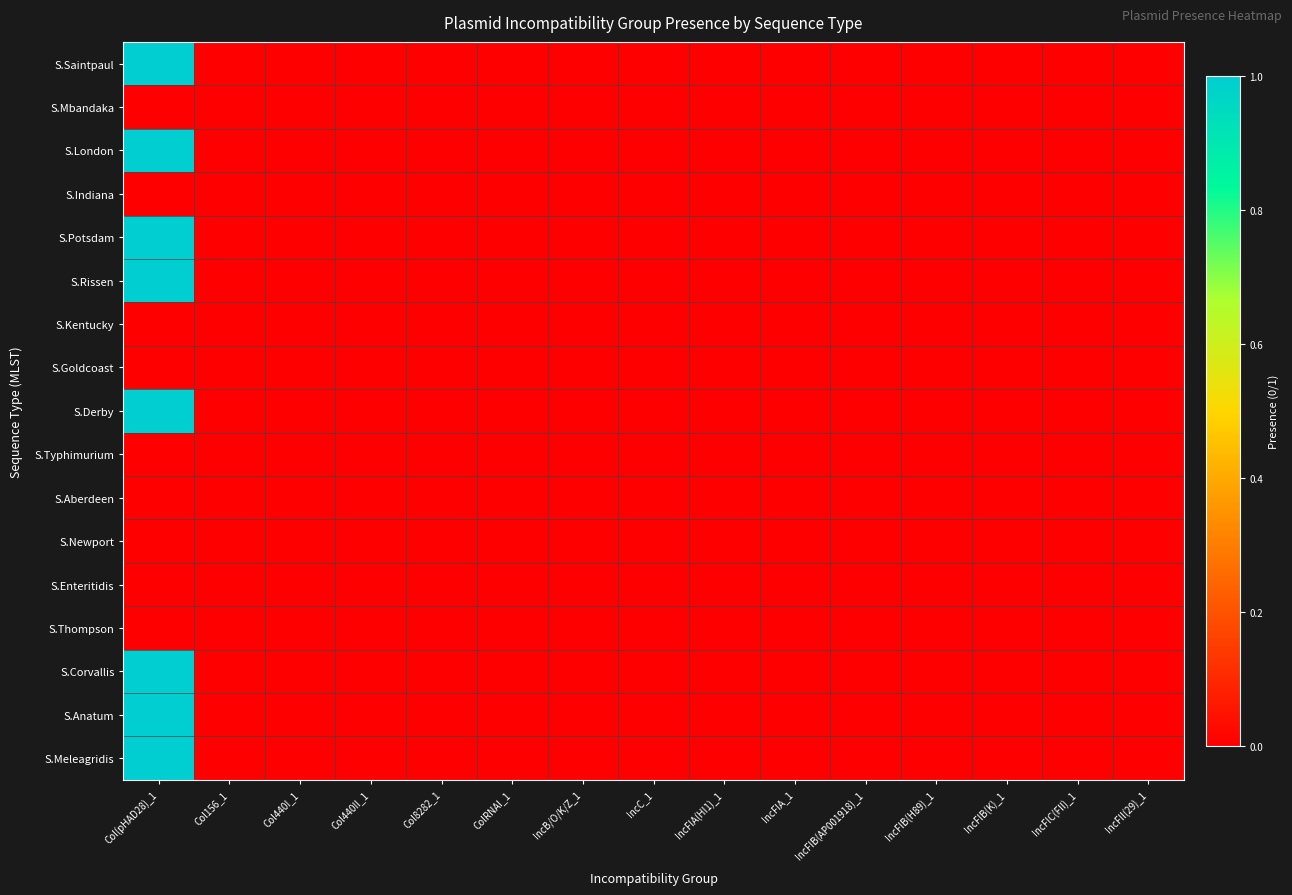

Reading left to right, transcribe all the data shown in this chart.

S.Saintpaul: Col(pHAD28)_1=1	Col156_1=0	Col440I_1=0	Col440II_1=0	Col8282_1=0	ColRNAI_1=0	IncB/O/K/Z_1=0	IncC_1=0	IncFIA(HI1)_1=0	IncFIA_1=0	IncFIB(AP001918)_1=0	IncFIB(H89)_1=0	IncFIB(K)_1=0	IncFIC(FII)_1=0	IncFII(29)_1=0
S.Mbandaka: Col(pHAD28)_1=0	Col156_1=0	Col440I_1=0	Col440II_1=0	Col8282_1=0	ColRNAI_1=0	IncB/O/K/Z_1=0	IncC_1=0	IncFIA(HI1)_1=0	IncFIA_1=0	IncFIB(AP001918)_1=0	IncFIB(H89)_1=0	IncFIB(K)_1=0	IncFIC(FII)_1=0	IncFII(29)_1=0
S.London: Col(pHAD28)_1=1	Col156_1=0	Col440I_1=0	Col440II_1=0	Col8282_1=0	ColRNAI_1=0	IncB/O/K/Z_1=0	IncC_1=0	IncFIA(HI1)_1=0	IncFIA_1=0	IncFIB(AP001918)_1=0	IncFIB(H89)_1=0	IncFIB(K)_1=0	IncFIC(FII)_1=0	IncFII(29)_1=0
S.Indiana: Col(pHAD28)_1=0	Col156_1=0	Col440I_1=0	Col440II_1=0	Col8282_1=0	ColRNAI_1=0	IncB/O/K/Z_1=0	IncC_1=0	IncFIA(HI1)_1=0	IncFIA_1=0	IncFIB(AP001918)_1=0	IncFIB(H89)_1=0	IncFIB(K)_1=0	IncFIC(FII)_1=0	IncFII(29)_1=0
S.Potsdam: Col(pHAD28)_1=1	Col156_1=0	Col440I_1=0	Col440II_1=0	Col8282_1=0	ColRNAI_1=0	IncB/O/K/Z_1=0	IncC_1=0	IncFIA(HI1)_1=0	IncFIA_1=0	IncFIB(AP001918)_1=0	IncFIB(H89)_1=0	IncFIB(K)_1=0	IncFIC(FII)_1=0	IncFII(29)_1=0
S.Rissen: Col(pHAD28)_1=1	Col156_1=0	Col440I_1=0	Col440II_1=0	Col8282_1=0	ColRNAI_1=0	IncB/O/K/Z_1=0	IncC_1=0	IncFIA(HI1)_1=0	IncFIA_1=0	IncFIB(AP001918)_1=0	IncFIB(H89)_1=0	IncFIB(K)_1=0	IncFIC(FII)_1=0	IncFII(29)_1=0
S.Kentucky: Col(pHAD28)_1=0	Col156_1=0	Col440I_1=0	Col440II_1=0	Col8282_1=0	ColRNAI_1=0	IncB/O/K/Z_1=0	IncC_1=0	IncFIA(HI1)_1=0	IncFIA_1=0	IncFIB(AP001918)_1=0	IncFIB(H89)_1=0	IncFIB(K)_1=0	IncFIC(FII)_1=0	IncFII(29)_1=0
S.Goldcoast: Col(pHAD28)_1=0	Col156_1=0	Col440I_1=0	Col440II_1=0	Col8282_1=0	ColRNAI_1=0	IncB/O/K/Z_1=0	IncC_1=0	IncFIA(HI1)_1=0	IncFIA_1=0	IncFIB(AP001918)_1=0	IncFIB(H89)_1=0	IncFIB(K)_1=0	IncFIC(FII)_1=0	IncFII(29)_1=0
S.Derby: Col(pHAD28)_1=1	Col156_1=0	Col440I_1=0	Col440II_1=0	Col8282_1=0	ColRNAI_1=0	IncB/O/K/Z_1=0	IncC_1=0	IncFIA(HI1)_1=0	IncFIA_1=0	IncFIB(AP001918)_1=0	IncFIB(H89)_1=0	IncFIB(K)_1=0	IncFIC(FII)_1=0	IncFII(29)_1=0
S.Typhimurium: Col(pHAD28)_1=0	Col156_1=0	Col440I_1=0	Col440II_1=0	Col8282_1=0	ColRNAI_1=0	IncB/O/K/Z_1=0	IncC_1=0	IncFIA(HI1)_1=0	IncFIA_1=0	IncFIB(AP001918)_1=0	IncFIB(H89)_1=0	IncFIB(K)_1=0	IncFIC(FII)_1=0	IncFII(29)_1=0
S.Aberdeen: Col(pHAD28)_1=0	Col156_1=0	Col440I_1=0	Col440II_1=0	Col8282_1=0	ColRNAI_1=0	IncB/O/K/Z_1=0	IncC_1=0	IncFIA(HI1)_1=0	IncFIA_1=0	IncFIB(AP001918)_1=0	IncFIB(H89)_1=0	IncFIB(K)_1=0	IncFIC(FII)_1=0	IncFII(29)_1=0
S.Newport: Col(pHAD28)_1=0	Col156_1=0	Col440I_1=0	Col440II_1=0	Col8282_1=0	ColRNAI_1=0	IncB/O/K/Z_1=0	IncC_1=0	IncFIA(HI1)_1=0	IncFIA_1=0	IncFIB(AP001918)_1=0	IncFIB(H89)_1=0	IncFIB(K)_1=0	IncFIC(FII)_1=0	IncFII(29)_1=0
S.Enteritidis: Col(pHAD28)_1=0	Col156_1=0	Col440I_1=0	Col440II_1=0	Col8282_1=0	ColRNAI_1=0	IncB/O/K/Z_1=0	IncC_1=0	IncFIA(HI1)_1=0	IncFIA_1=0	IncFIB(AP001918)_1=0	IncFIB(H89)_1=0	IncFIB(K)_1=0	IncFIC(FII)_1=0	IncFII(29)_1=0
S.Thompson: Col(pHAD28)_1=0	Col156_1=0	Col440I_1=0	Col440II_1=0	Col8282_1=0	ColRNAI_1=0	IncB/O/K/Z_1=0	IncC_1=0	IncFIA(HI1)_1=0	IncFIA_1=0	IncFIB(AP001918)_1=0	IncFIB(H89)_1=0	IncFIB(K)_1=0	IncFIC(FII)_1=0	IncFII(29)_1=0
S.Corvallis: Col(pHAD28)_1=1	Col156_1=0	Col440I_1=0	Col440II_1=0	Col8282_1=0	ColRNAI_1=0	IncB/O/K/Z_1=0	IncC_1=0	IncFIA(HI1)_1=0	IncFIA_1=0	IncFIB(AP001918)_1=0	IncFIB(H89)_1=0	IncFIB(K)_1=0	IncFIC(FII)_1=0	IncFII(29)_1=0
S.Anatum: Col(pHAD28)_1=1	Col156_1=0	Col440I_1=0	Col440II_1=0	Col8282_1=0	ColRNAI_1=0	IncB/O/K/Z_1=0	IncC_1=0	IncFIA(HI1)_1=0	IncFIA_1=0	IncFIB(AP001918)_1=0	IncFIB(H89)_1=0	IncFIB(K)_1=0	IncFIC(FII)_1=0	IncFII(29)_1=0
S.Meleagridis: Col(pHAD28)_1=1	Col156_1=0	Col440I_1=0	Col440II_1=0	Col8282_1=0	ColRNAI_1=0	IncB/O/K/Z_1=0	IncC_1=0	IncFIA(HI1)_1=0	IncFIA_1=0	IncFIB(AP001918)_1=0	IncFIB(H89)_1=0	IncFIB(K)_1=0	IncFIC(FII)_1=0	IncFII(29)_1=0